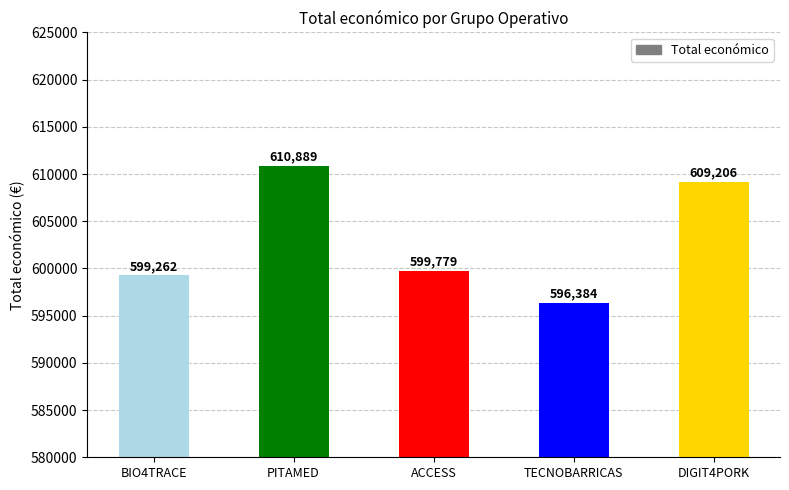

The chart shows a value of 599262 at BIO4TRACE. True or false?

True